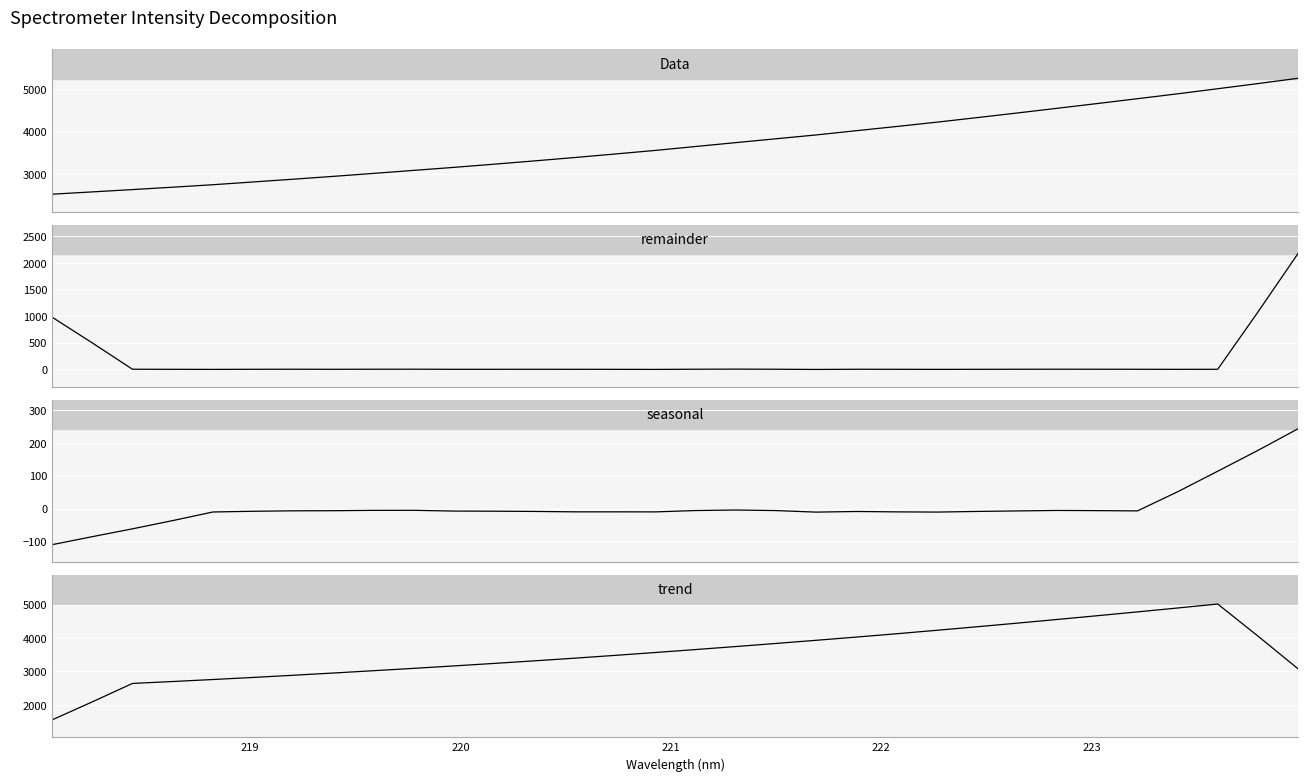

What is the maximum value for remainder?

2177.1